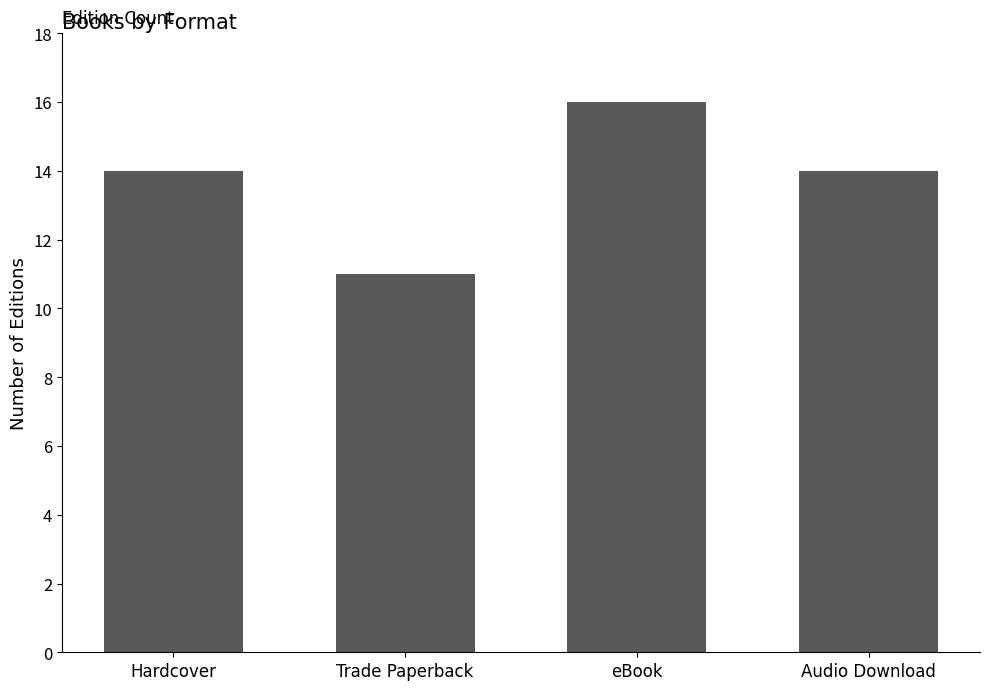

What is the label of the 4th bar from the left?

Audio Download